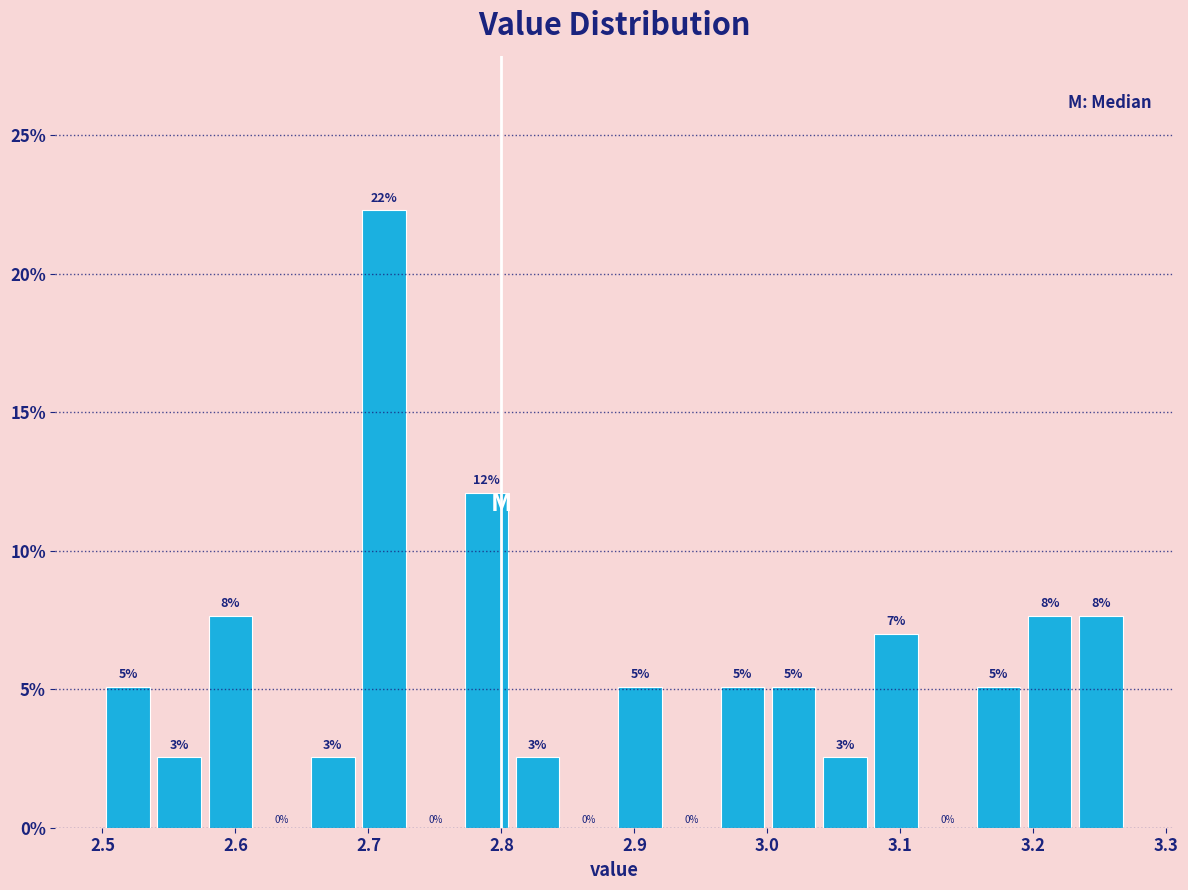

Around what value on the x-axis is the tallest bar? Give the approximate position of its centre, as read against the axis.

2.71